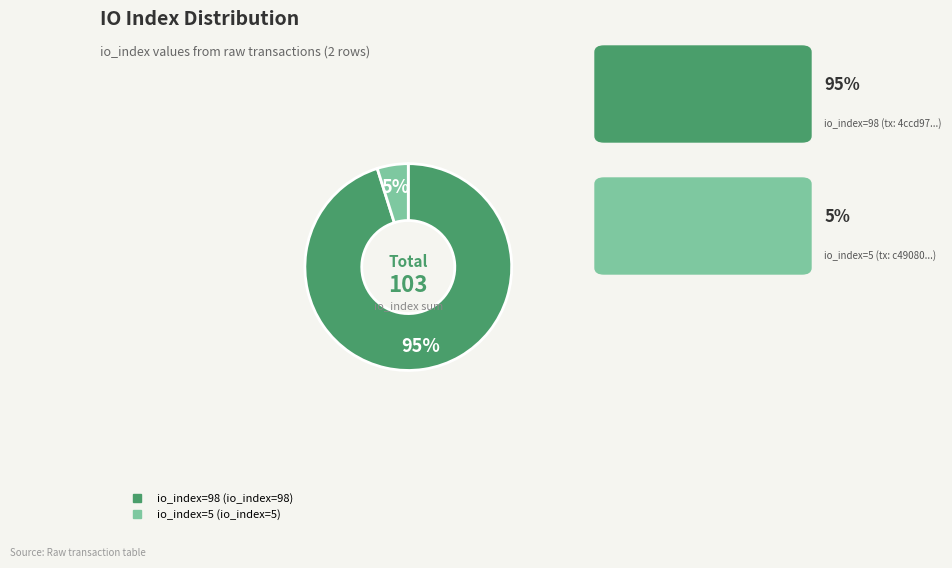

To the nearest percent, what is the average slice percentage?

50%